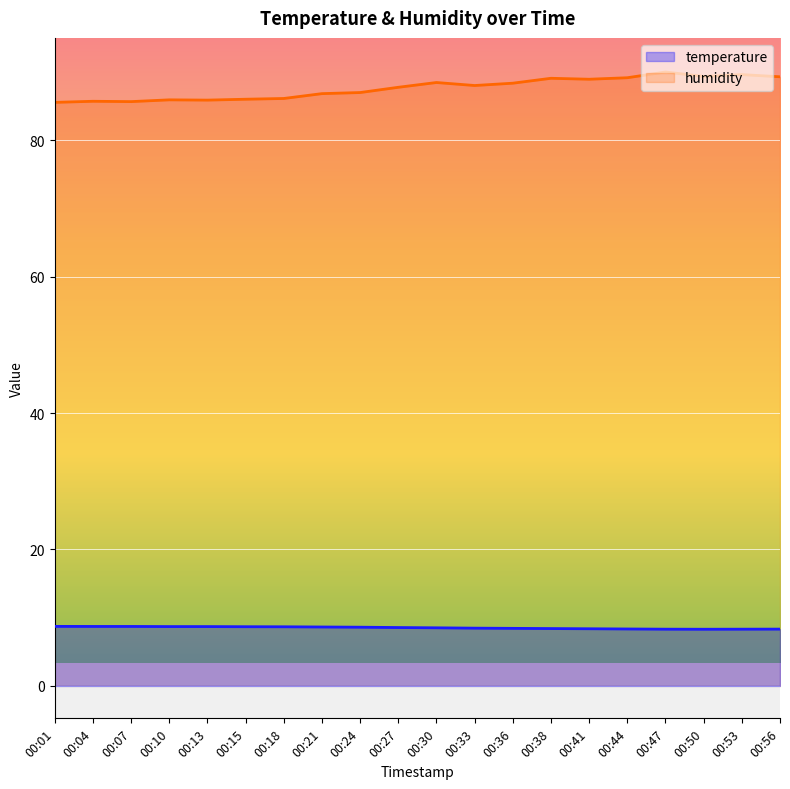

What is the maximum value for temperature?

8.7